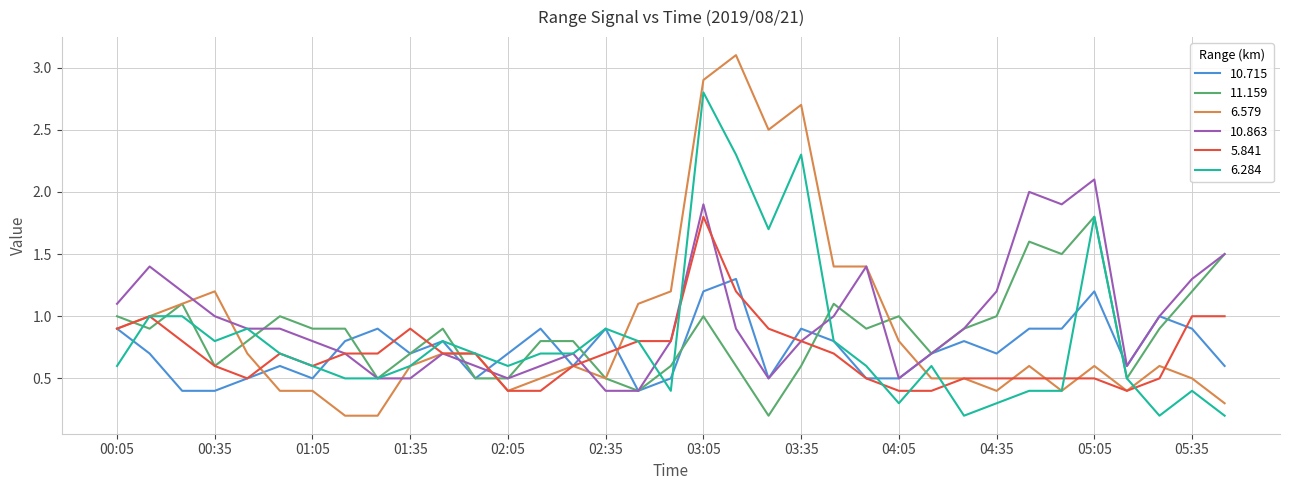

What is the minimum value for 10.863?

0.4